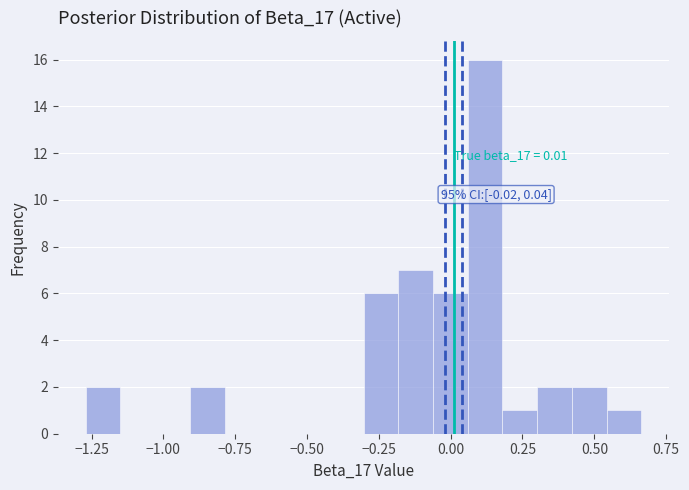

Around what value on the x-axis is the tallest bar? Give the approximate position of its centre, as read against the axis.

0.10